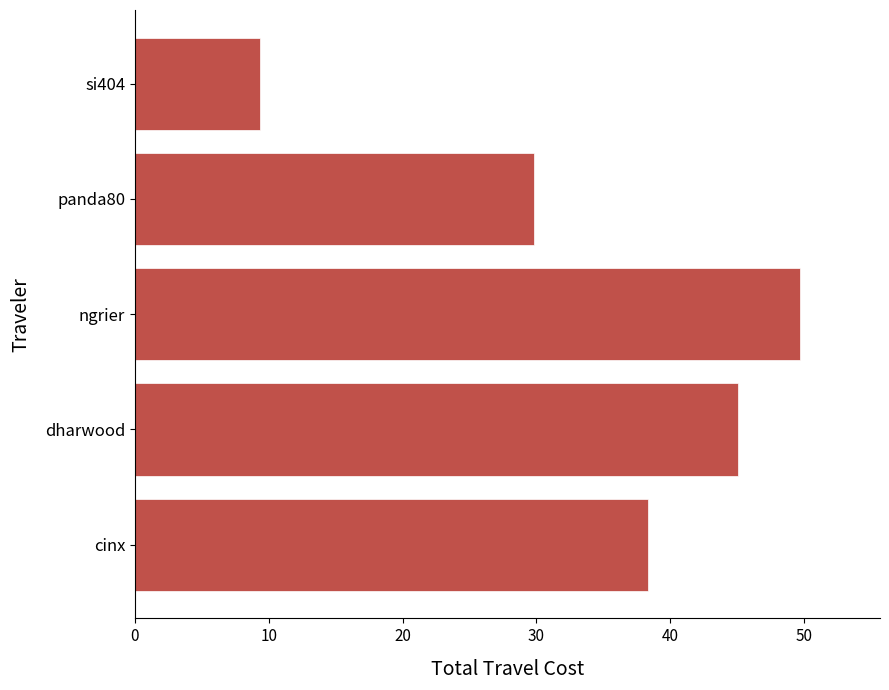

Rank the categories by value from highest to lowest.

ngrier, dharwood, cinx, panda80, si404